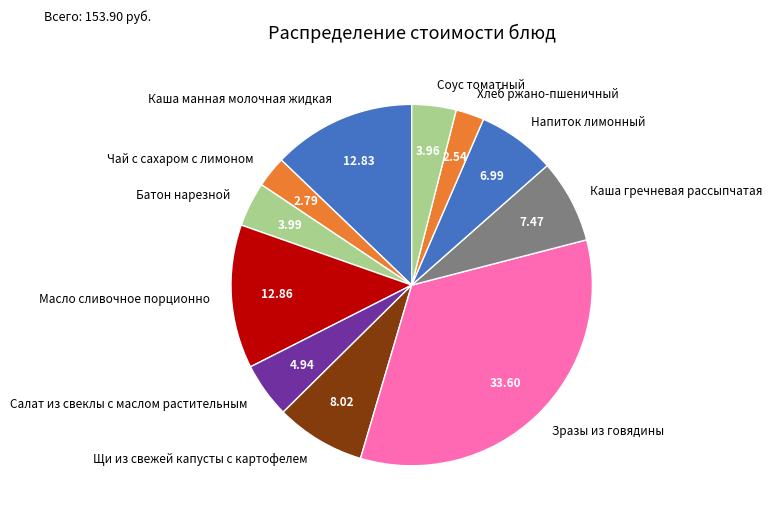

Is Батон нарезной the majority of the pie?

No